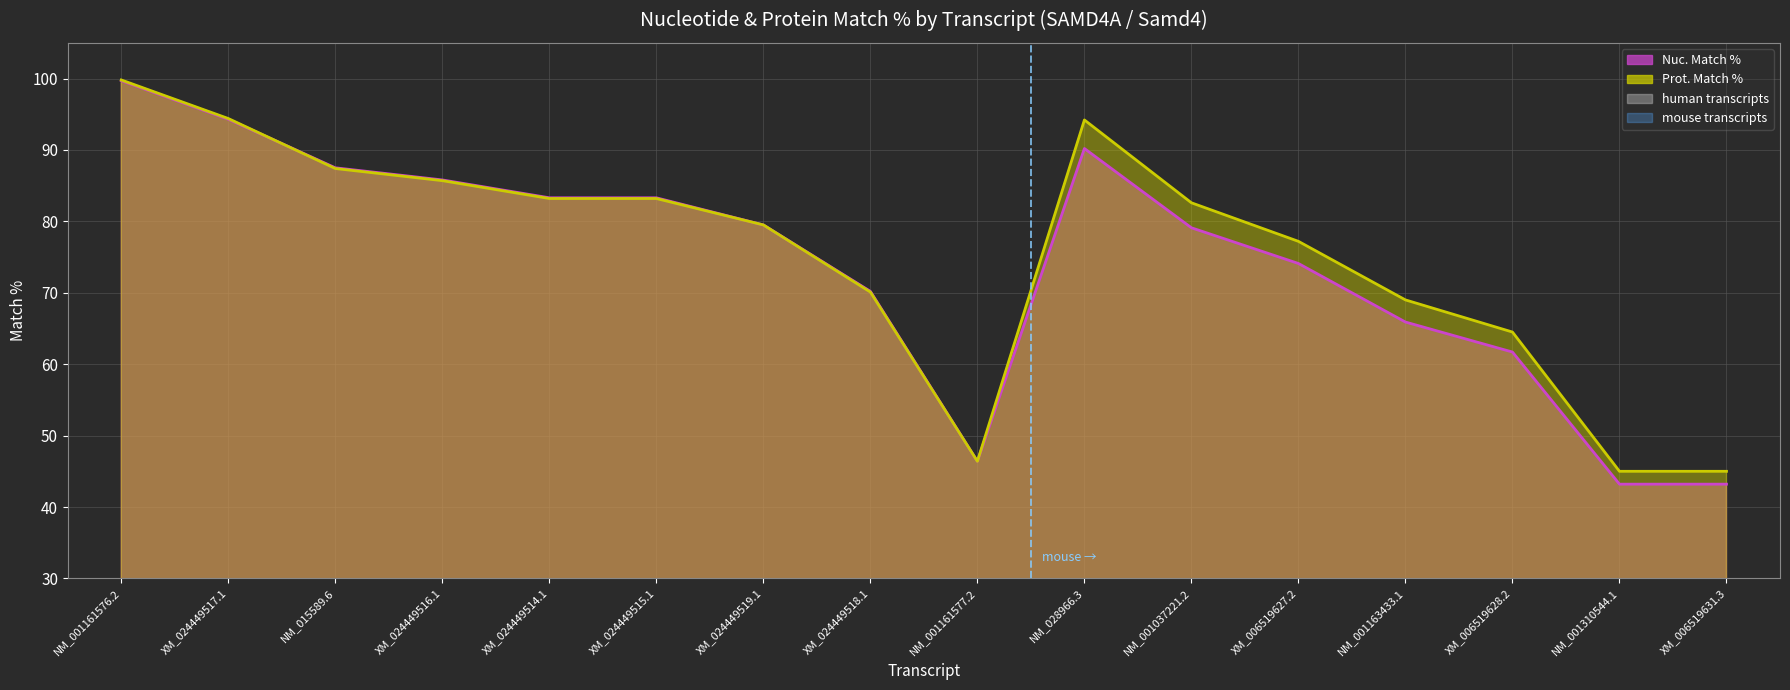

True or false: Nuc. Match % has a value of 85.8 at XM_024449516.1.

True